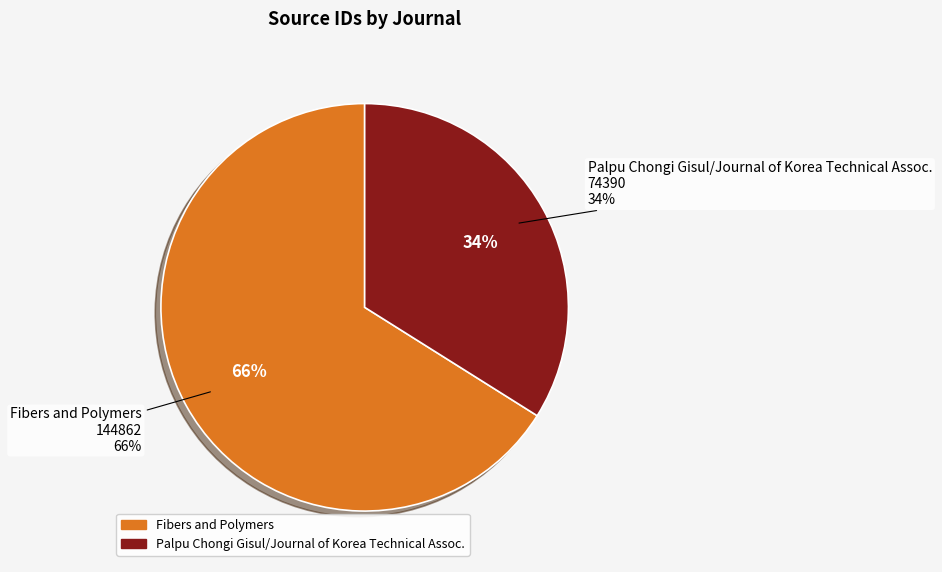

Does any single category account for the majority?

Yes